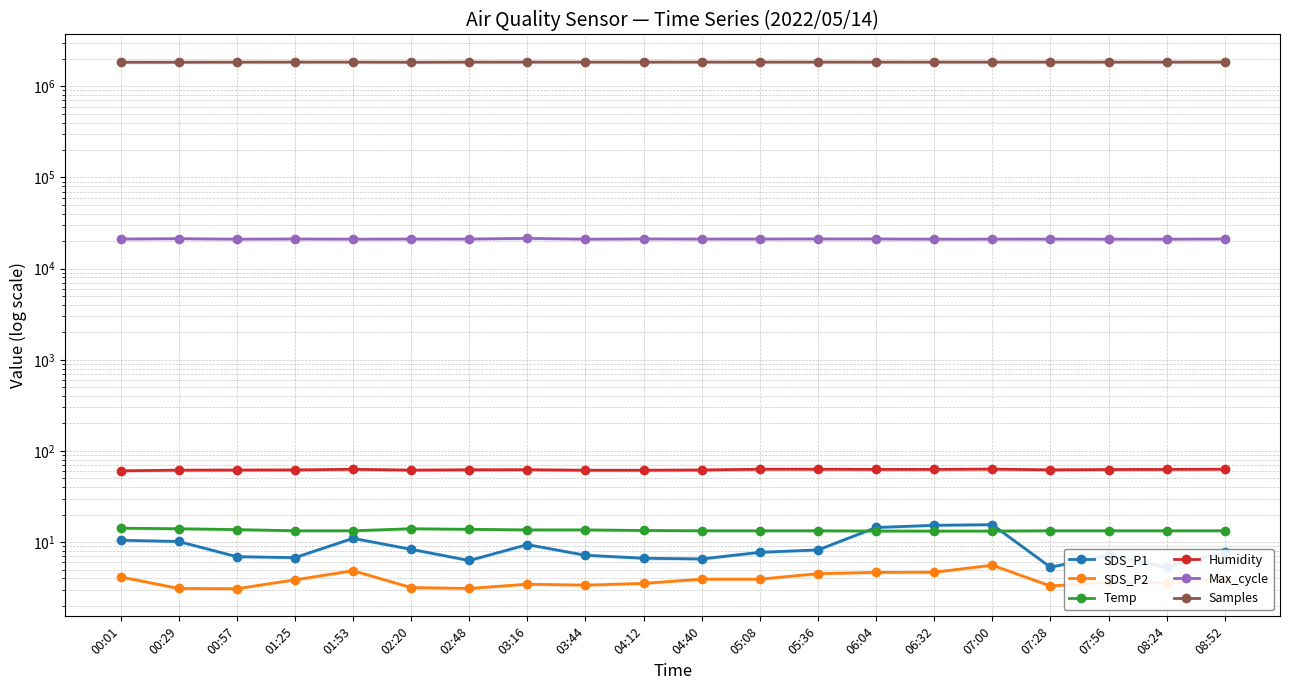

At which category does SDS_P2 reach its first local peak?

01:53